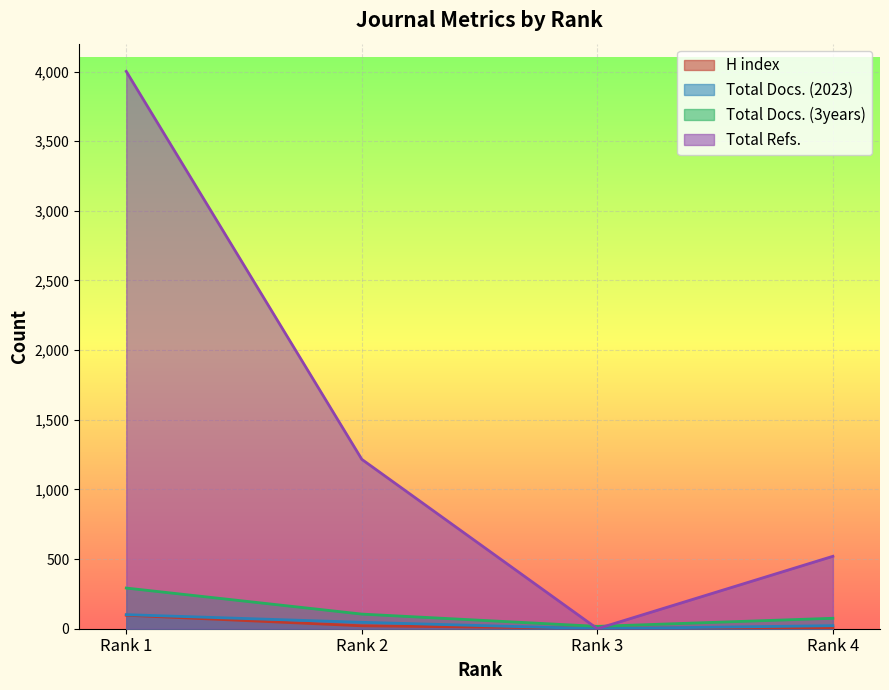

What is the total value across all series at Rank 2?

1388